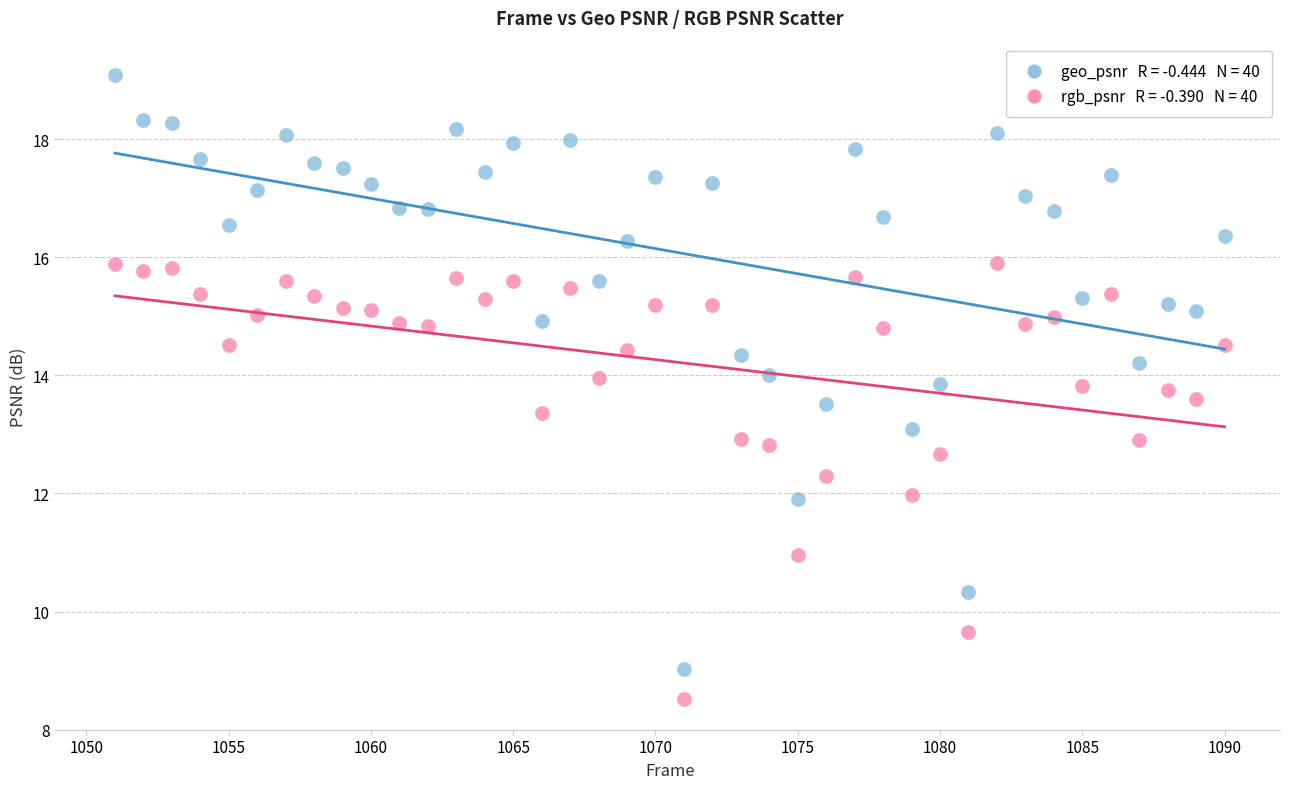

Across all data points, what is the range of Y values (max minus min)?

10.6